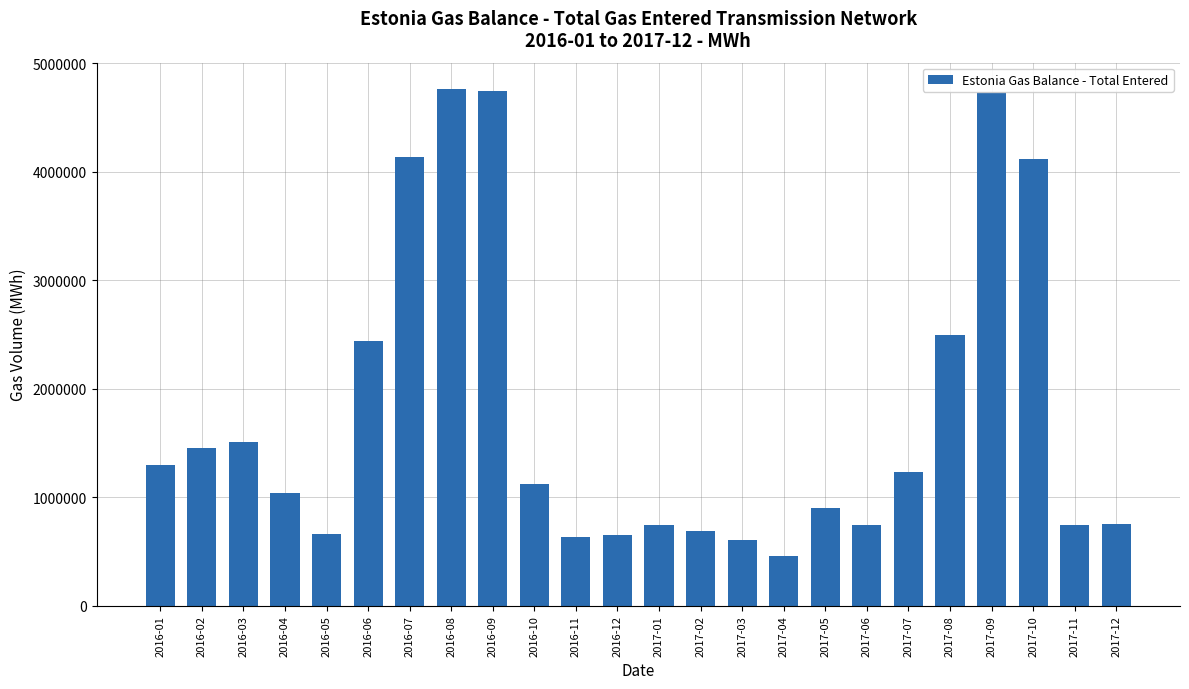

Read the value at 2016-08.

4768738.5